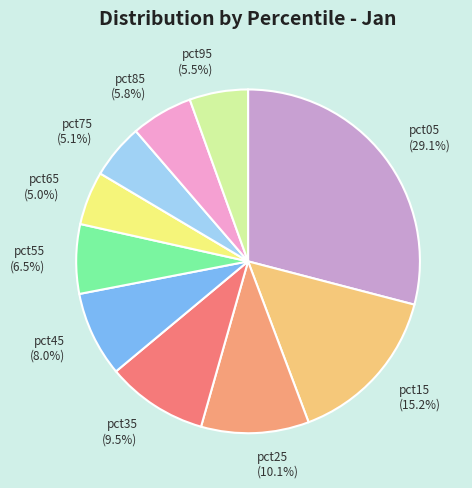

Is the sum of pct15 (15.2%) and pct85 (5.8%) greater than half?

No